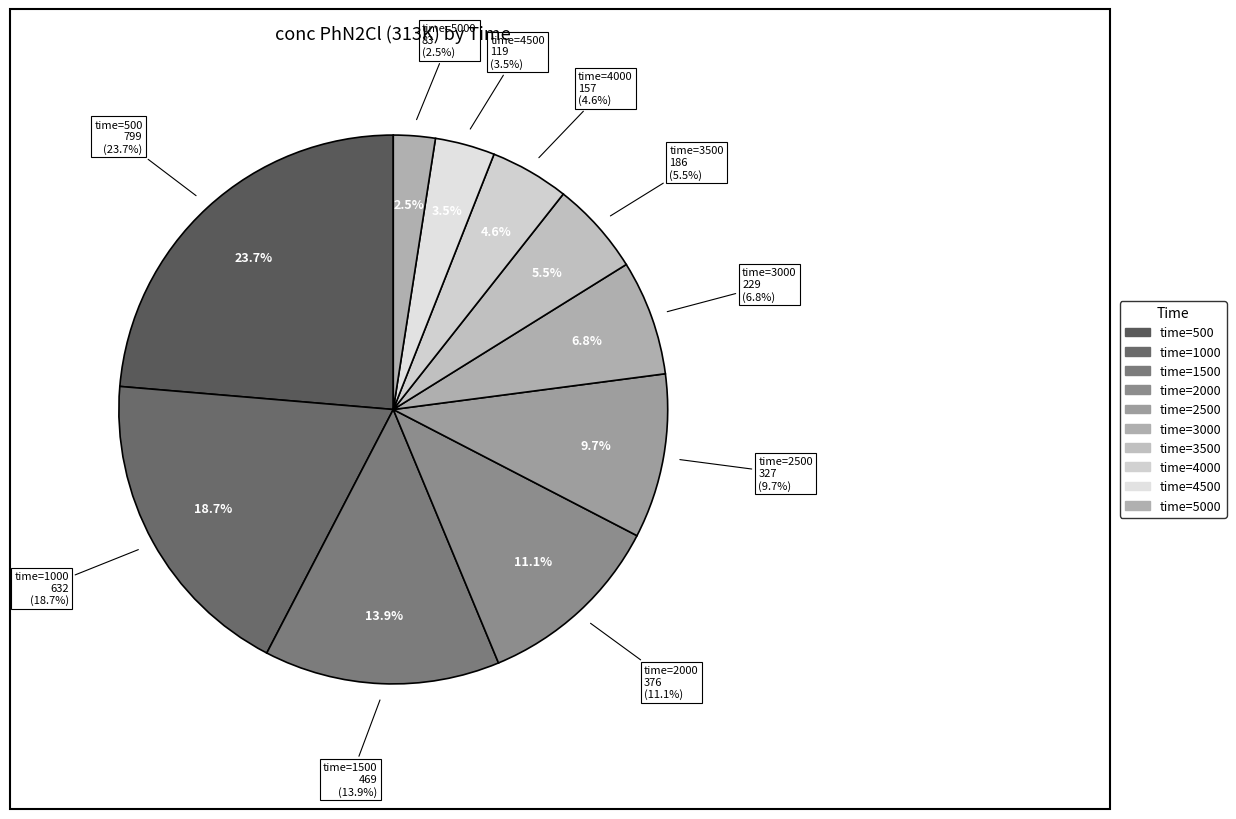

What is the change in value from 1000 to 4000?

-475